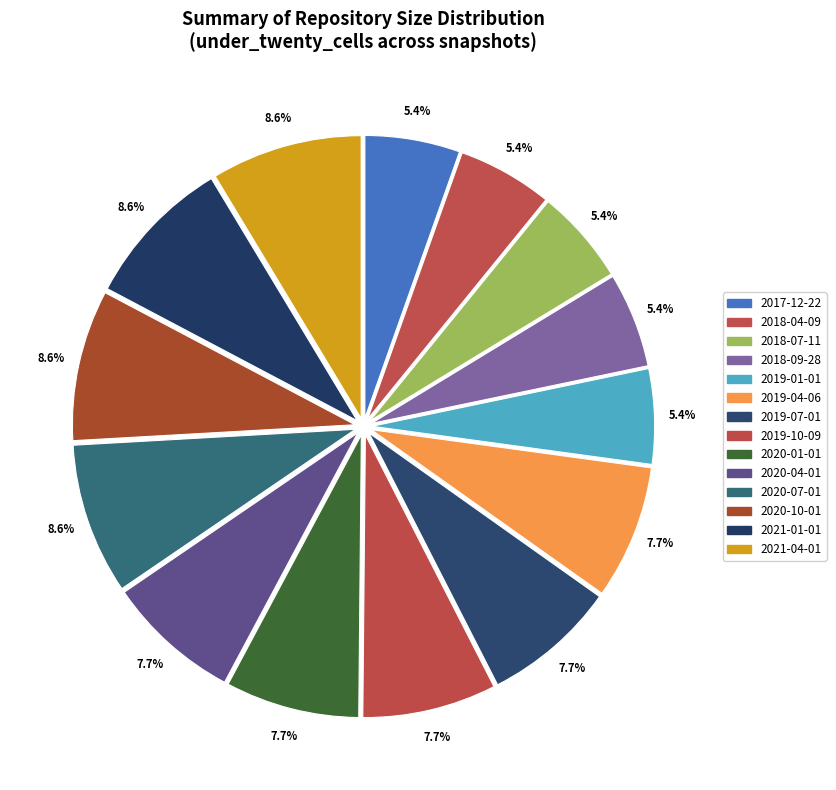

Is it true that 2019-10-09 is 8% of the pie?

True